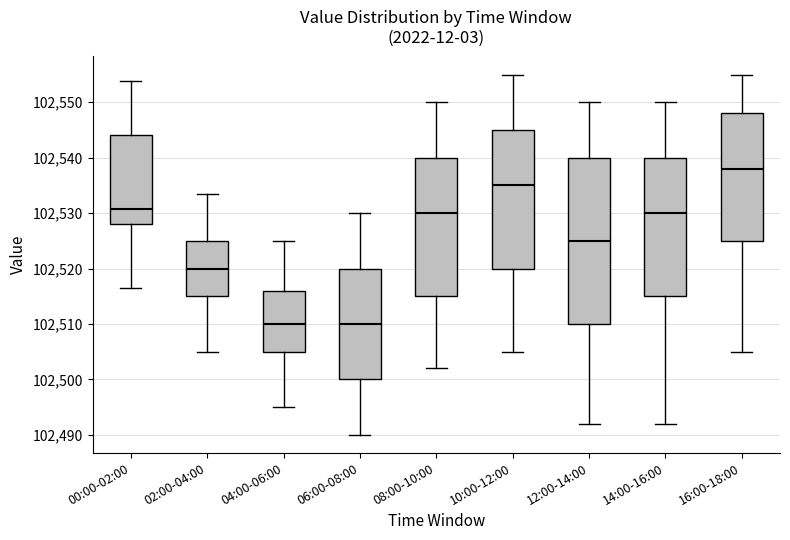

Reading left to right, read every box against the y-axis: the position of its median line, the range the box covers, and the ends of its whiskers. The values are not printed on the chart, so give them approximately, as read against the axis.

00:00-02:00: median 102531, box 102528 to 102544, whiskers 102517 to 102554
02:00-04:00: median 102520, box 102515 to 102525, whiskers 102505 to 102534
04:00-06:00: median 102510, box 102505 to 102516, whiskers 102495 to 102525
06:00-08:00: median 102510, box 102500 to 102520, whiskers 102490 to 102530
08:00-10:00: median 102530, box 102515 to 102540, whiskers 102502 to 102550
10:00-12:00: median 102535, box 102520 to 102545, whiskers 102505 to 102555
12:00-14:00: median 102525, box 102510 to 102540, whiskers 102492 to 102550
14:00-16:00: median 102530, box 102515 to 102540, whiskers 102492 to 102550
16:00-18:00: median 102538, box 102525 to 102548, whiskers 102505 to 102555